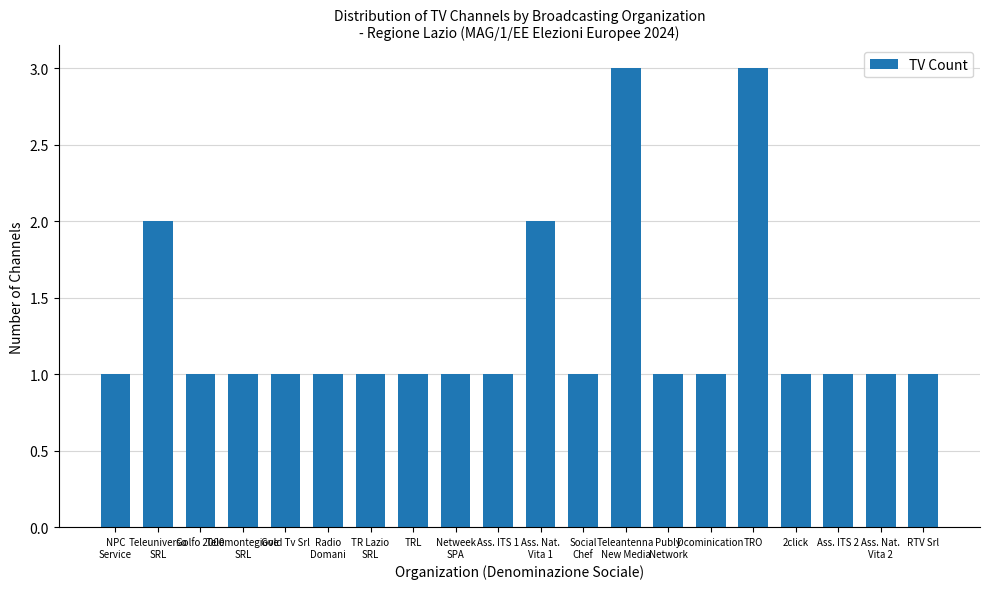

The chart shows a value of 0 at Netweek
SPA. True or false?

False